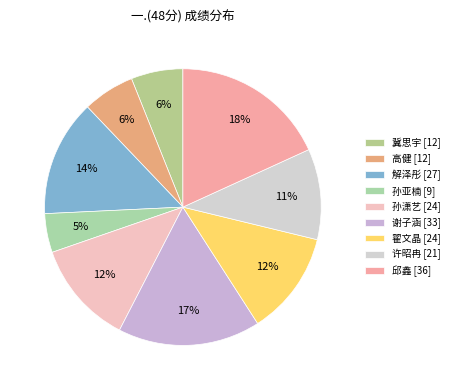

How many segments does this pie chart have?

9